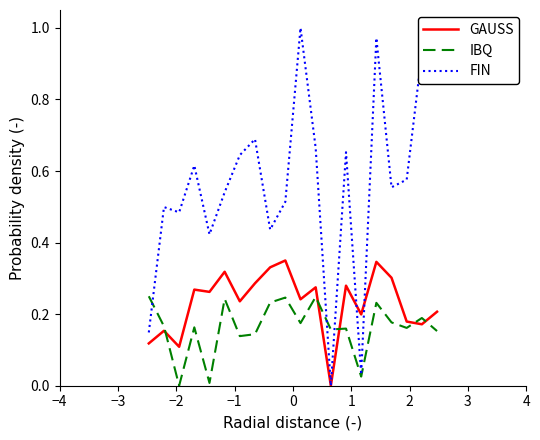

How many values in the FIN series exceed 0?

19